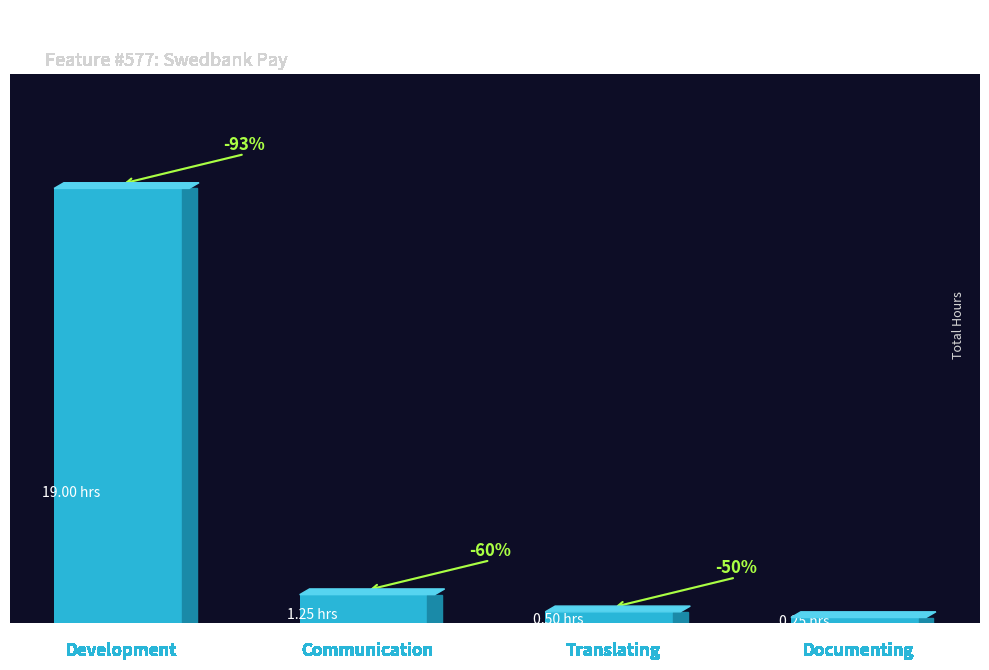

Which category has the highest value across all series?

Development